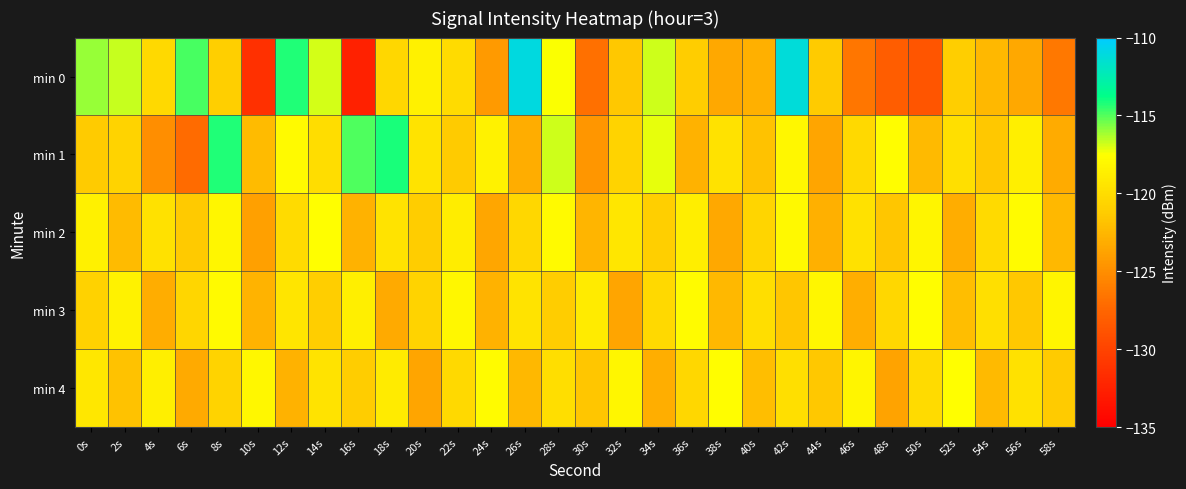

At which category does the chart reach its peak across all series?

26s